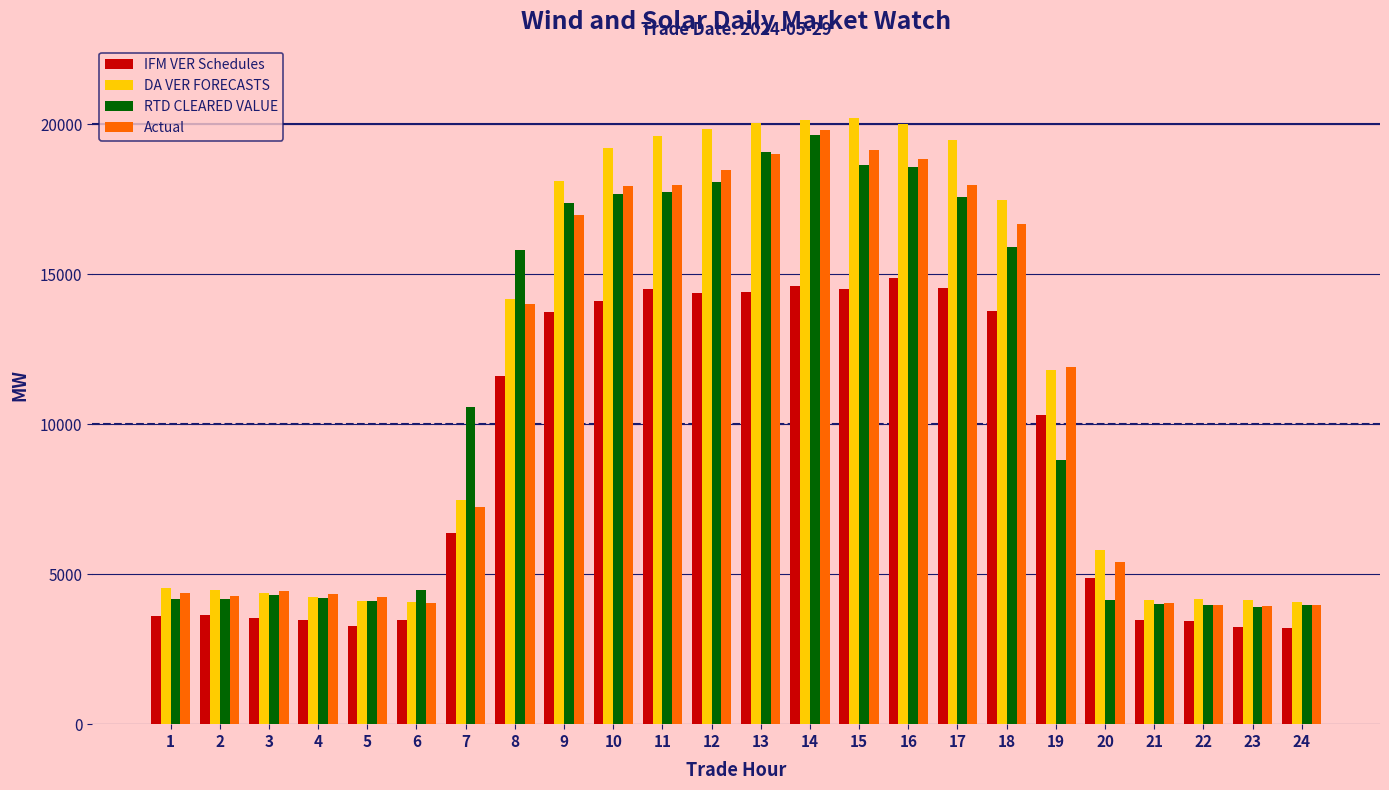

What is the average value of the RTD CLEARED VALUE series?

10862.2